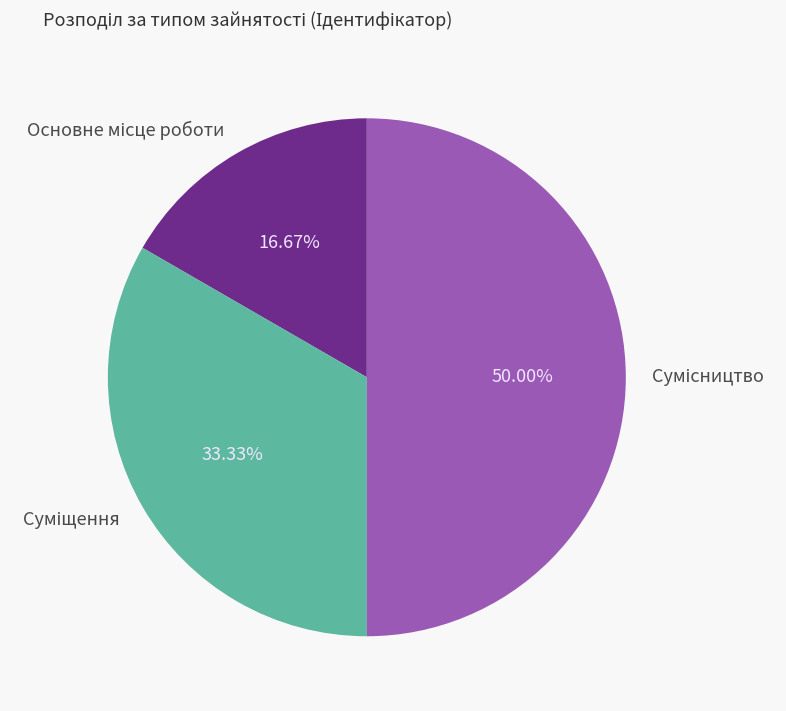

To the nearest percent, what is the average slice percentage?

33%